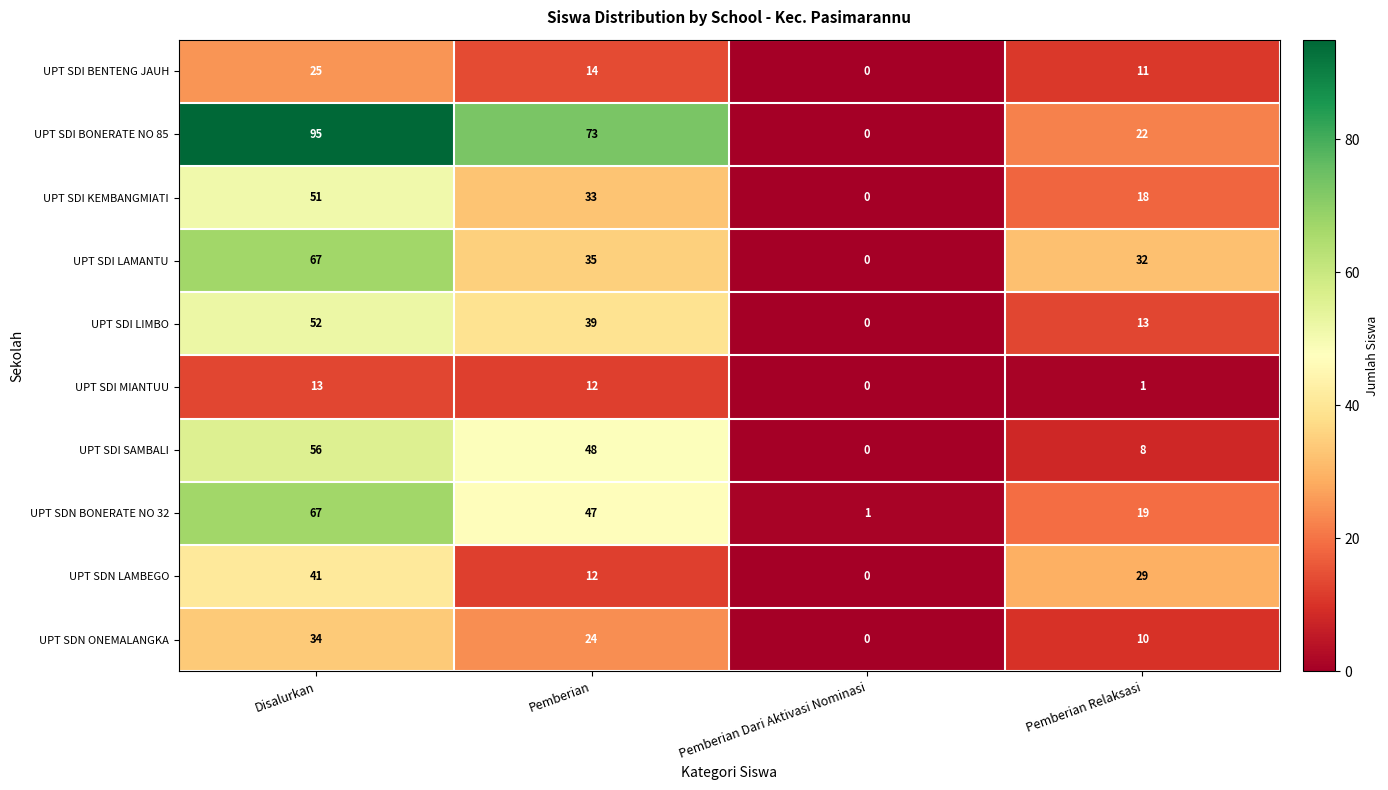

What is the sum of all UPT SDI LIMBO values?

104